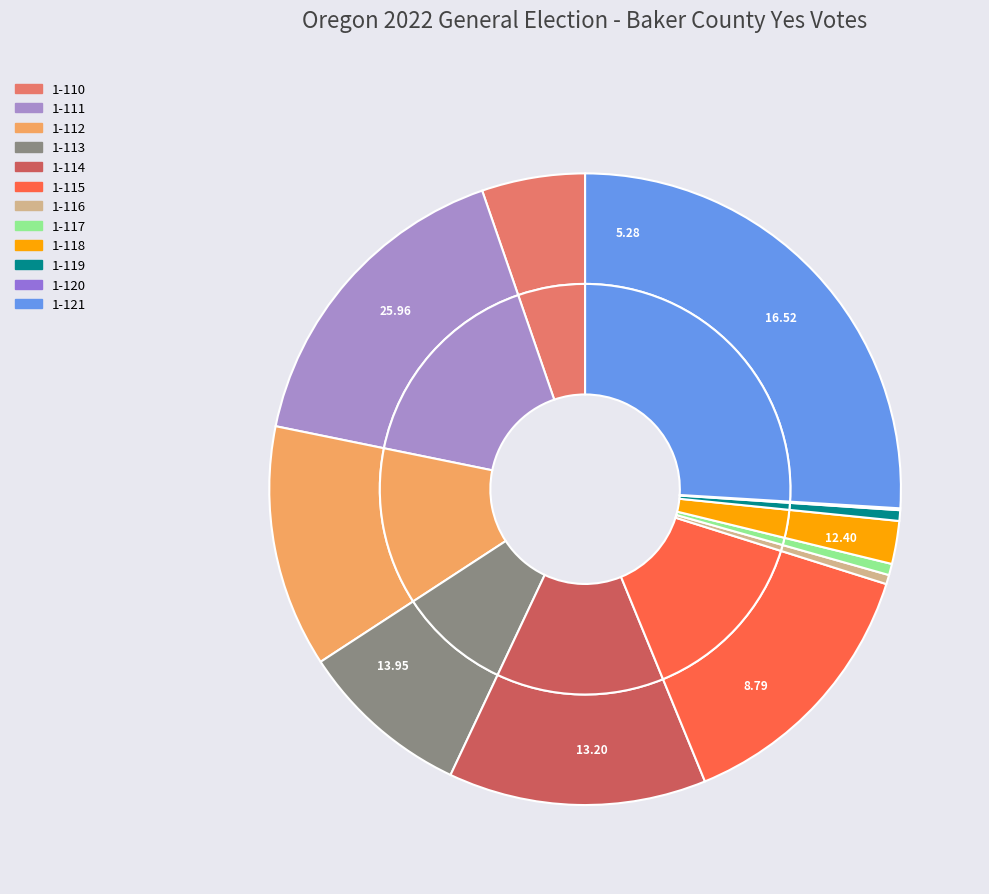

What percentage do 1-117 and 1-111 together represent?

17.1%